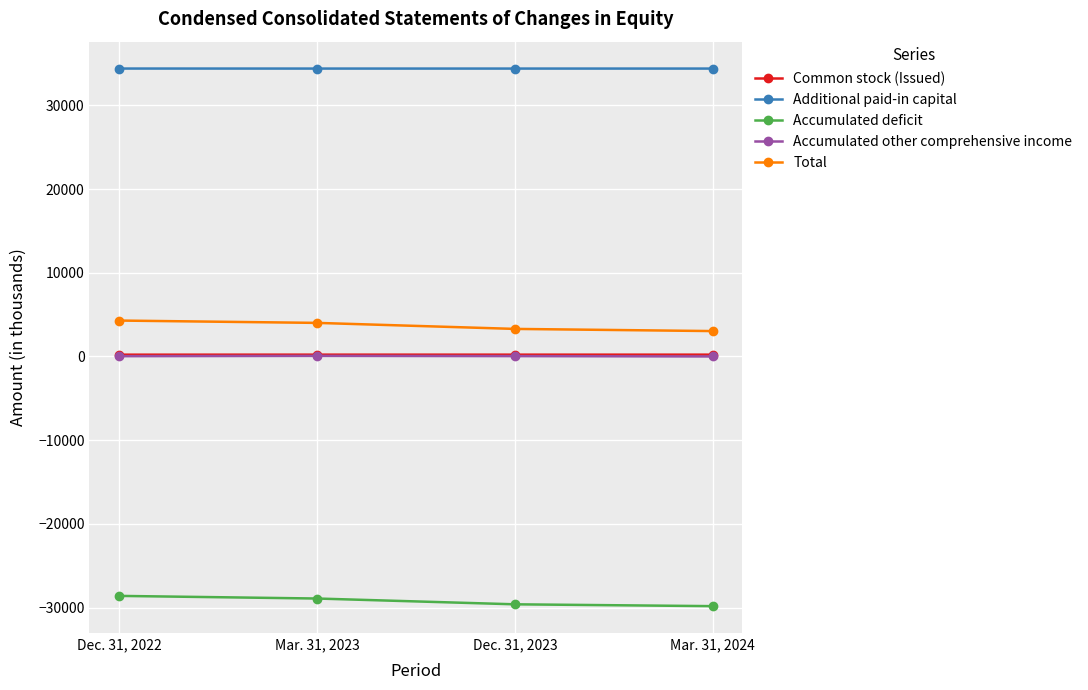

Is the value of Additional paid-in capital at Mar. 31, 2024 greater than the value of Accumulated other comprehensive income at Mar. 31, 2023?

Yes